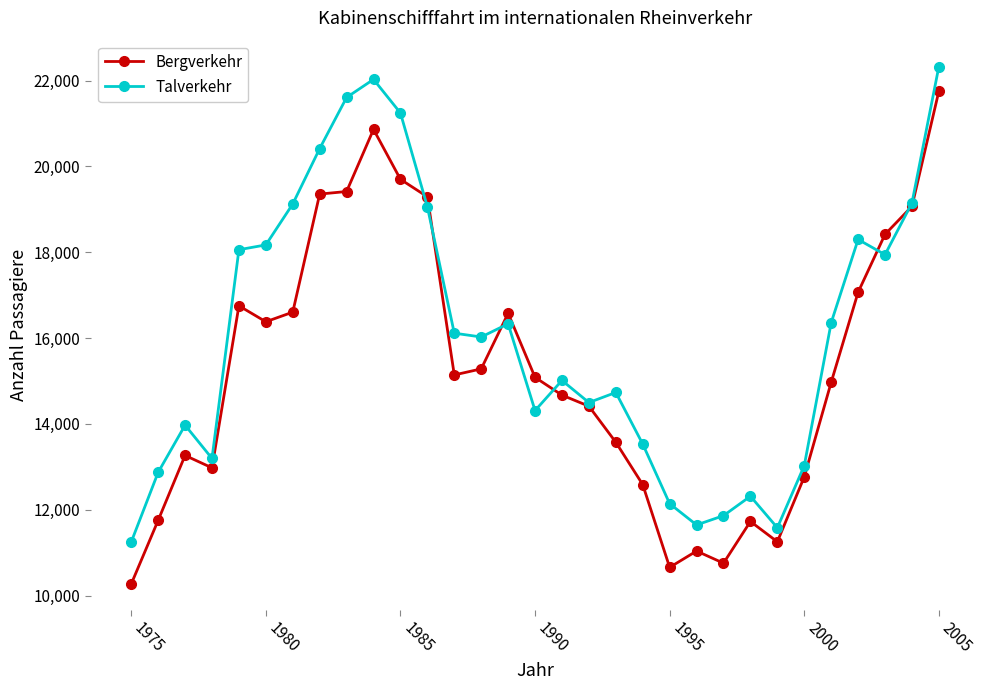

How many distinct data groups are displayed?

2